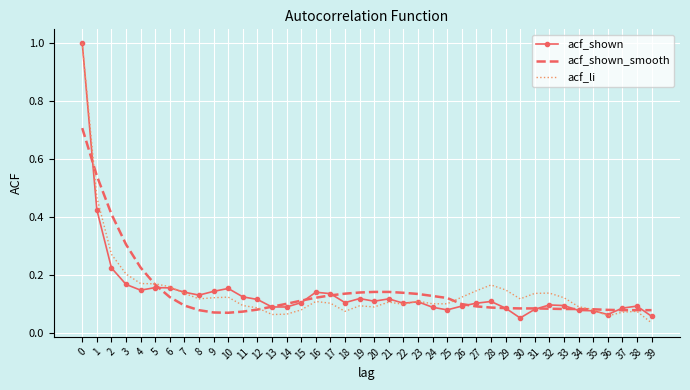

Which series ends up on top after the final intersection of acf_li and acf_shown?

acf_shown